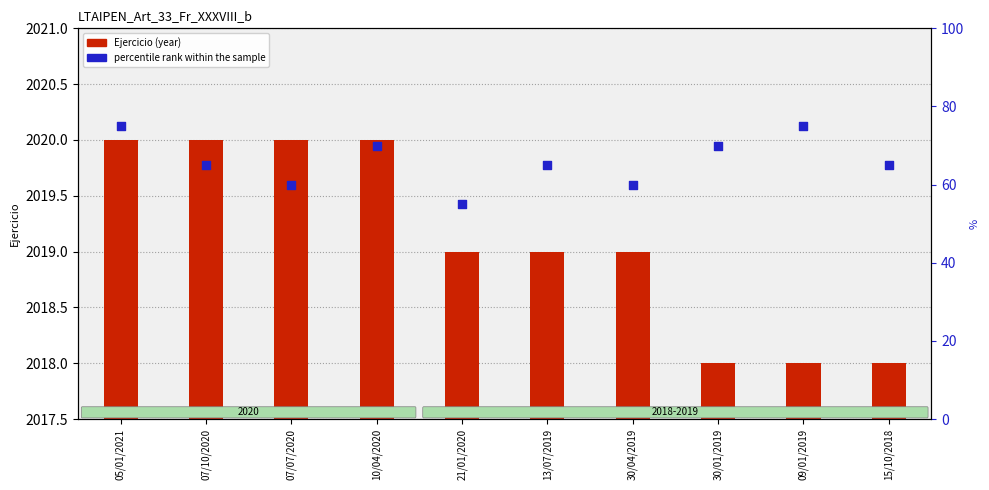

Which series has the widest spread of Y values?

percentile rank within the sample